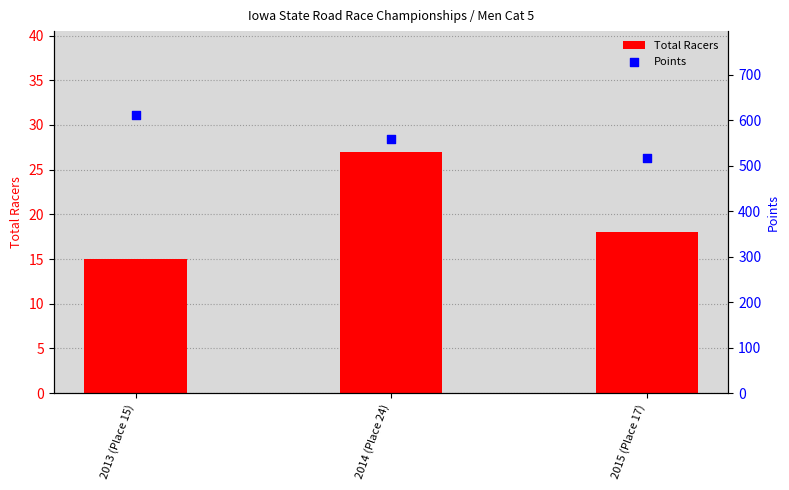

Which series contains the highest Y value?

Points